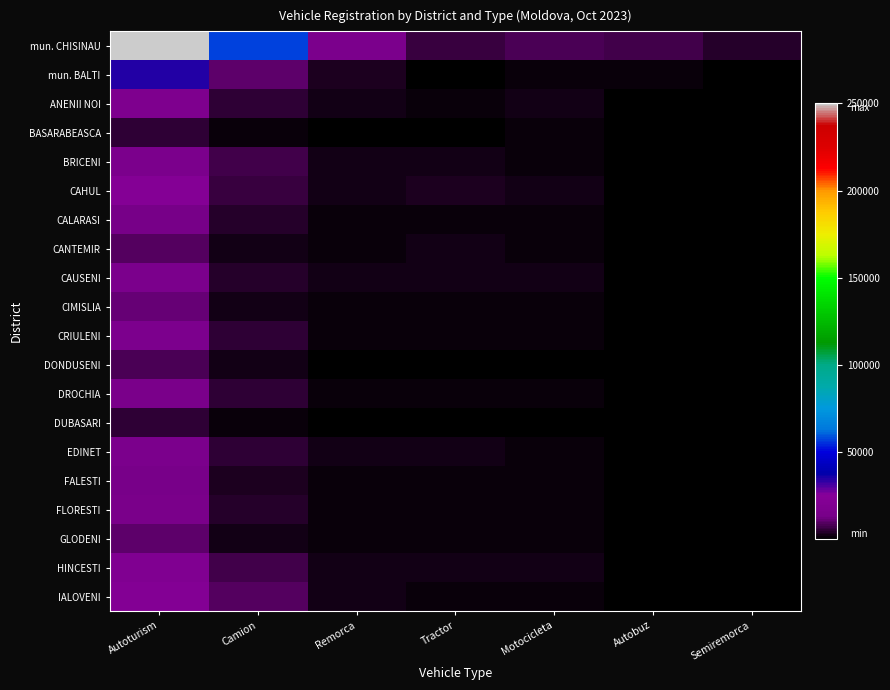

Reading right to left, what are all the values shown in this chart?

mun. CHISINAU: Semiremorca=4371	Autobuz=7008	Motocicleta=8248	Tractor=6420	Remorca=16278	Camion=57494	Autoturism=250222
mun. BALTI: Semiremorca=857	Autobuz=1297	Motocicleta=1347	Tractor=779	Remorca=3224	Camion=10755	Autoturism=34495
ANENII NOI: Semiremorca=285	Autobuz=481	Motocicleta=2137	Tractor=1828	Remorca=2224	Camion=5673	Autoturism=18200
BASARABEASCA: Semiremorca=38	Autobuz=146	Motocicleta=1009	Tractor=819	Remorca=699	Camion=1423	Autoturism=4967
BRICENI: Semiremorca=265	Autobuz=572	Motocicleta=1814	Tractor=2790	Remorca=2325	Camion=6961	Autoturism=15739
CAHUL: Semiremorca=247	Autobuz=767	Motocicleta=2263	Tractor=3034	Remorca=2366	Camion=5911	Autoturism=22830
CALARASI: Semiremorca=119	Autobuz=296	Motocicleta=1169	Tractor=1415	Remorca=1417	Camion=4383	Autoturism=12837
CANTEMIR: Semiremorca=108	Autobuz=256	Motocicleta=1094	Tractor=2034	Remorca=1378	Camion=2878	Autoturism=9246
CAUSENI: Semiremorca=275	Autobuz=446	Motocicleta=2028	Tractor=2321	Remorca=2554	Camion=4590	Autoturism=16324
CIMISLIA: Semiremorca=90	Autobuz=207	Motocicleta=1531	Tractor=1877	Remorca=1884	Camion=2782	Autoturism=11047
CRIULENI: Semiremorca=131	Autobuz=365	Motocicleta=1643	Tractor=1408	Remorca=1634	Camion=5029	Autoturism=16830
DONDUSENI: Semiremorca=76	Autobuz=161	Motocicleta=686	Tractor=946	Remorca=878	Camion=2188	Autoturism=7879
DROCHIA: Semiremorca=125	Autobuz=259	Motocicleta=1474	Tractor=1888	Remorca=1818	Camion=4942	Autoturism=15523
DUBASARI: Semiremorca=31	Autobuz=162	Motocicleta=717	Tractor=672	Remorca=985	Camion=1374	Autoturism=5611
EDINET: Semiremorca=266	Autobuz=418	Motocicleta=1354	Tractor=2318	Remorca=2069	Camion=5432	Autoturism=16253
FALESTI: Semiremorca=110	Autobuz=396	Motocicleta=1370	Tractor=1422	Remorca=1363	Camion=3808	Autoturism=14350
FLORESTI: Semiremorca=432	Autobuz=343	Motocicleta=1656	Tractor=1264	Remorca=1277	Camion=4004	Autoturism=15530
GLODENI: Semiremorca=69	Autobuz=163	Motocicleta=1644	Tractor=1503	Remorca=1172	Camion=2626	Autoturism=10029
HINCESTI: Semiremorca=276	Autobuz=422	Motocicleta=2542	Tractor=2623	Remorca=2018	Camion=7814	Autoturism=19685
IALOVENI: Semiremorca=495	Autobuz=590	Motocicleta=1749	Tractor=1526	Remorca=2131	Camion=9188	Autoturism=22427